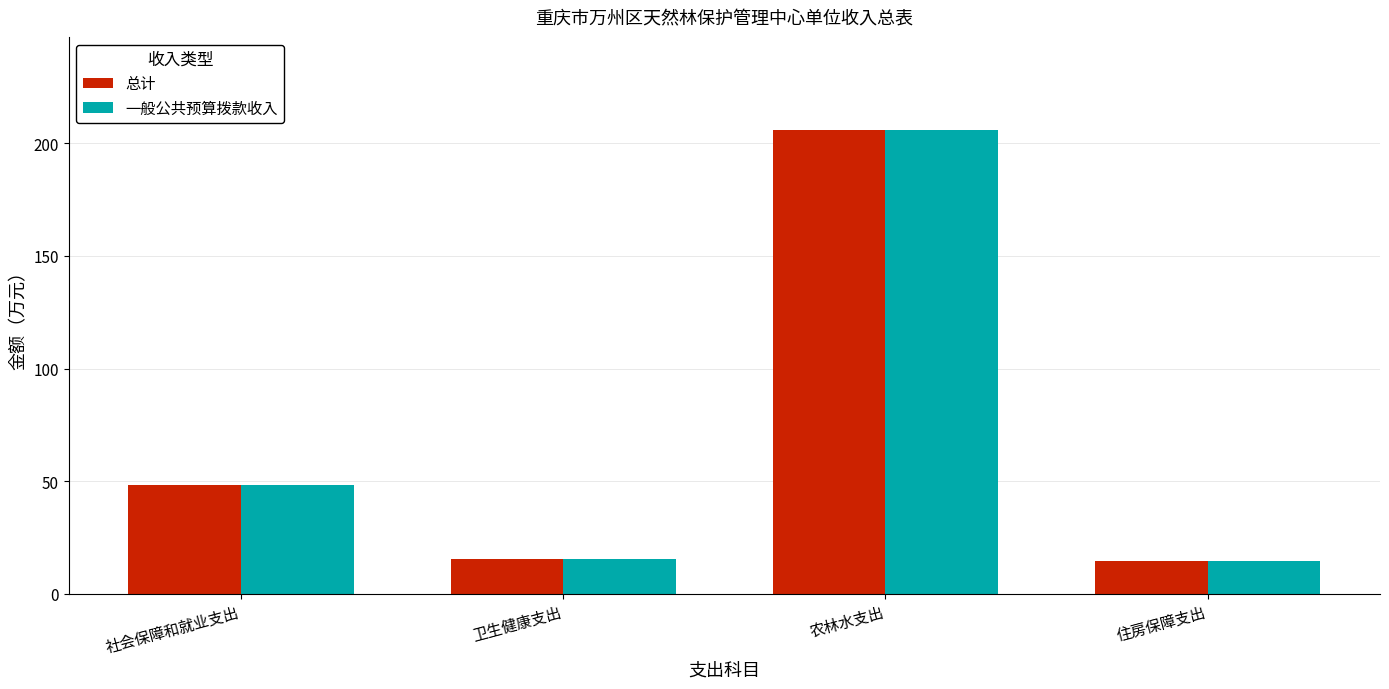

Are the bars horizontal?

No